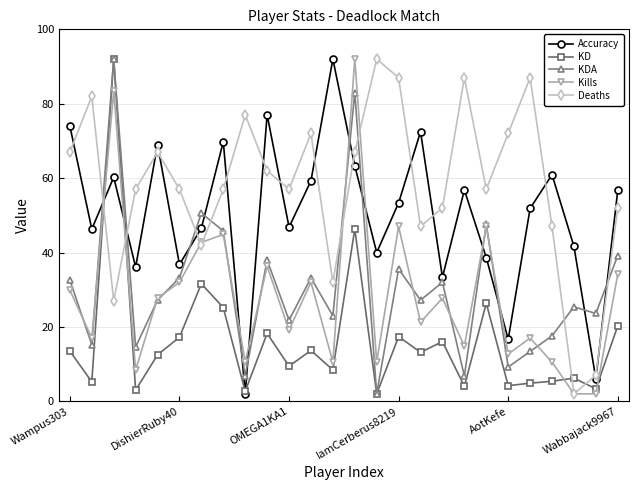

In Accuracy, how many points are higher than both neighbors (excluding endpoints)?

8